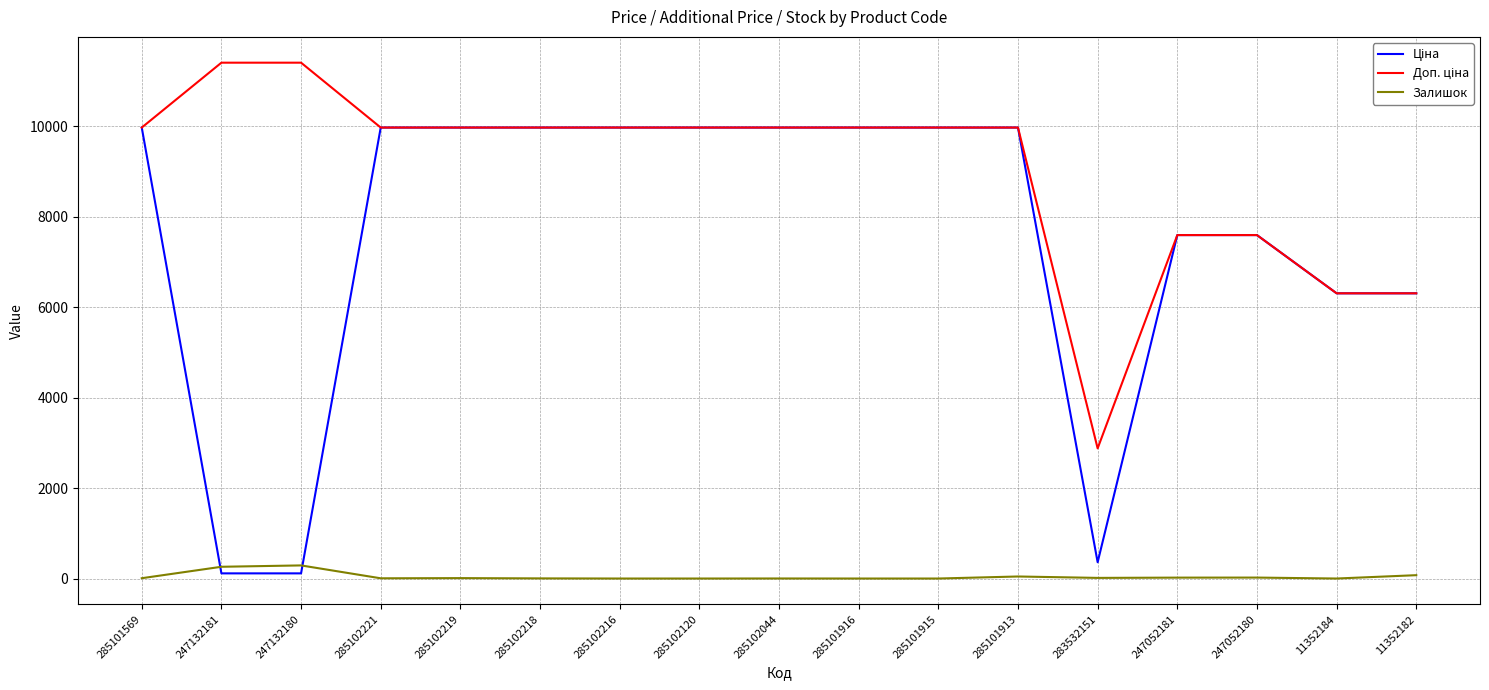

What is the total value across all series at 285101915?

19950.0